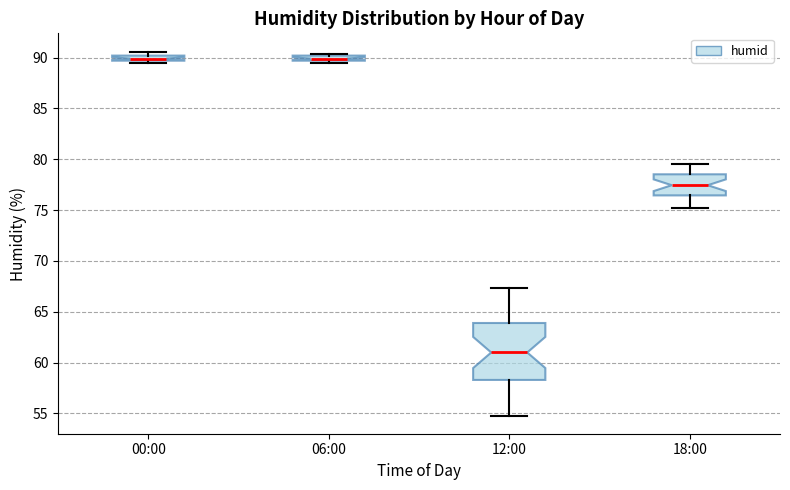

Which box is the tallest, from its lower edge to its upper edge?

12:00